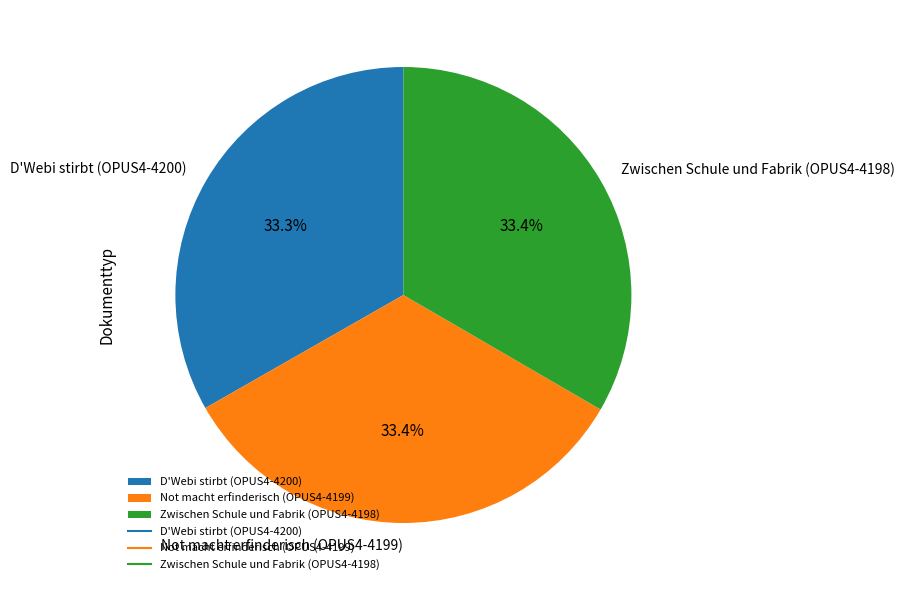

Is there any slice that represents more than half of the pie?

No